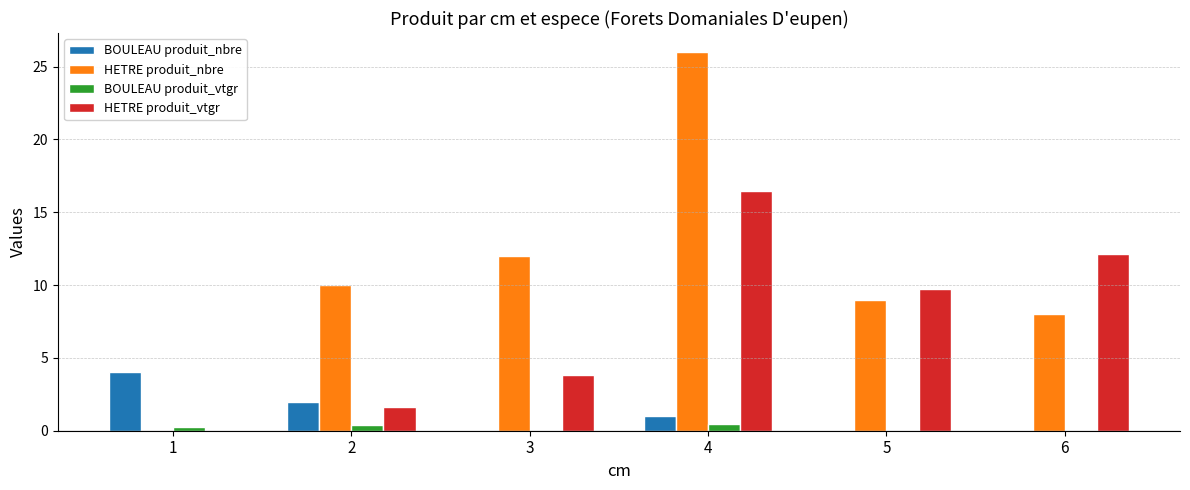

What is the sum of all BOULEAU produit_nbre values?

7.0